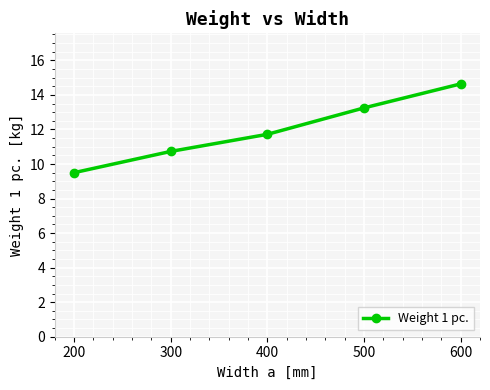

How many lines are shown in the chart?

1